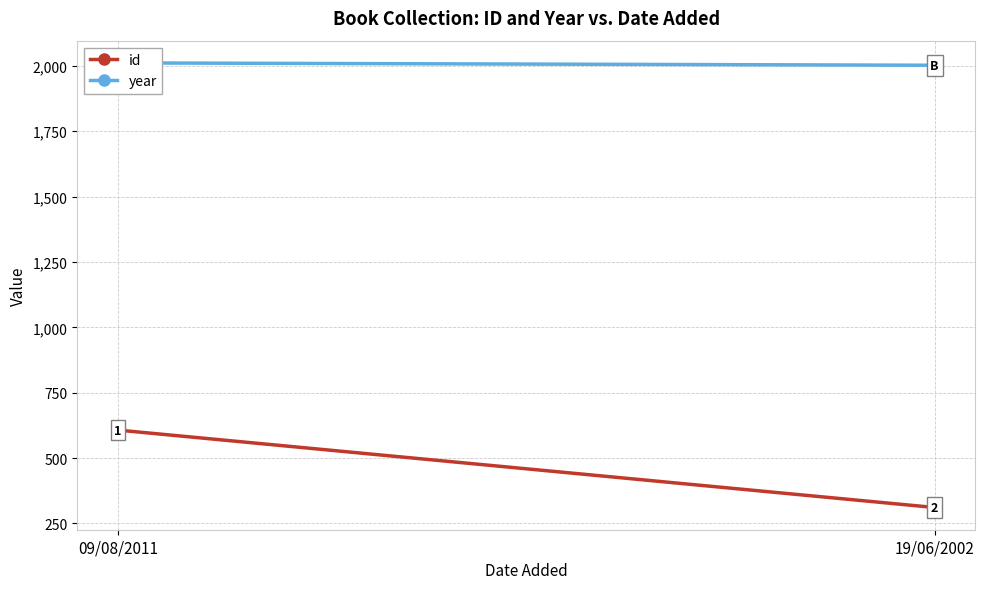

True or false: year has a value of 2977 at 19/06/2002.

False